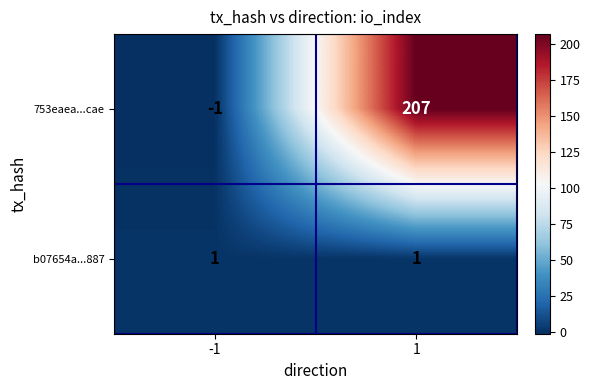

True or false: b07654a...887 has a value of 1 at -1.

True